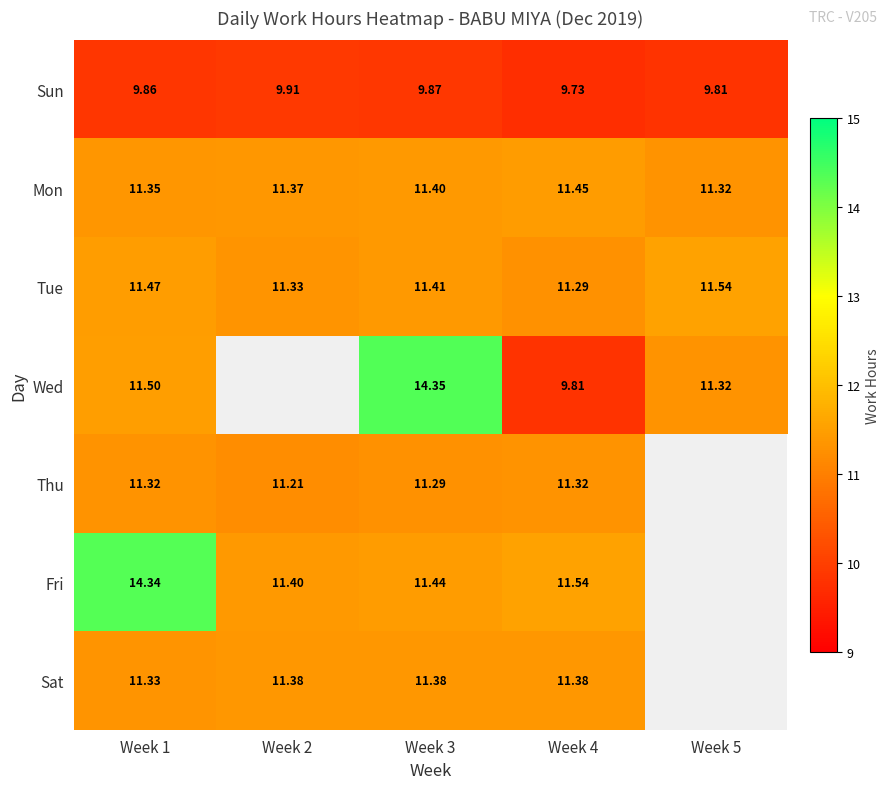

The Sun series shows 6.6 at Week 4. True or false?

False